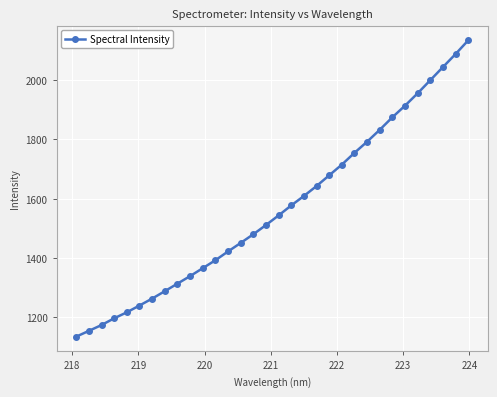

What is the smallest value displayed?

1134.8